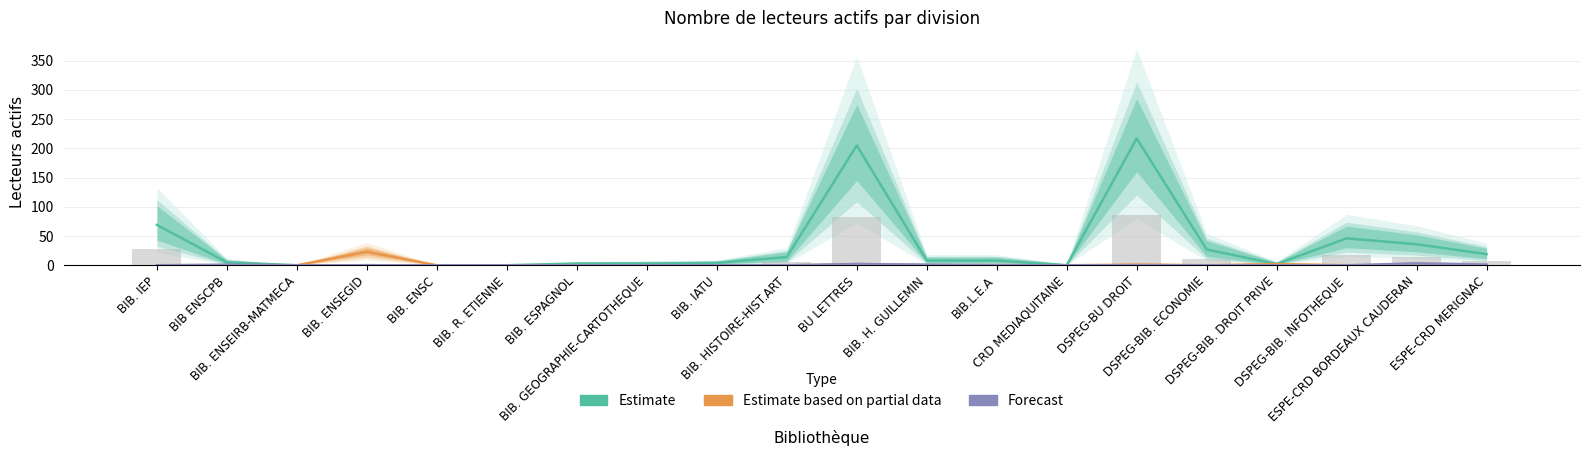

What is the difference between the maximum and minimum values in the Estimate series?

217